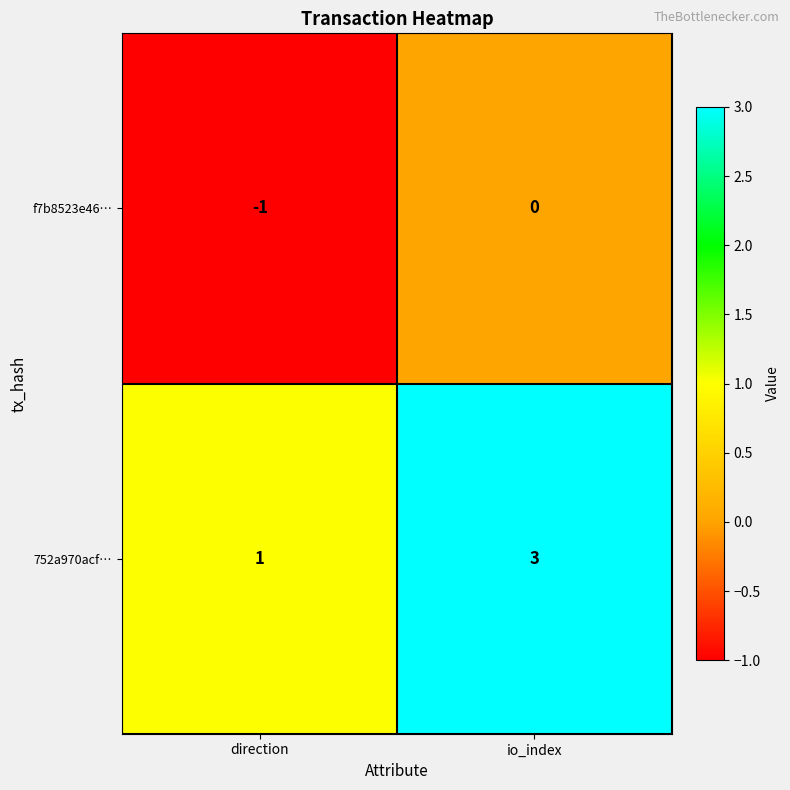

What is the approximate value of 752a970acf… at io_index?

3